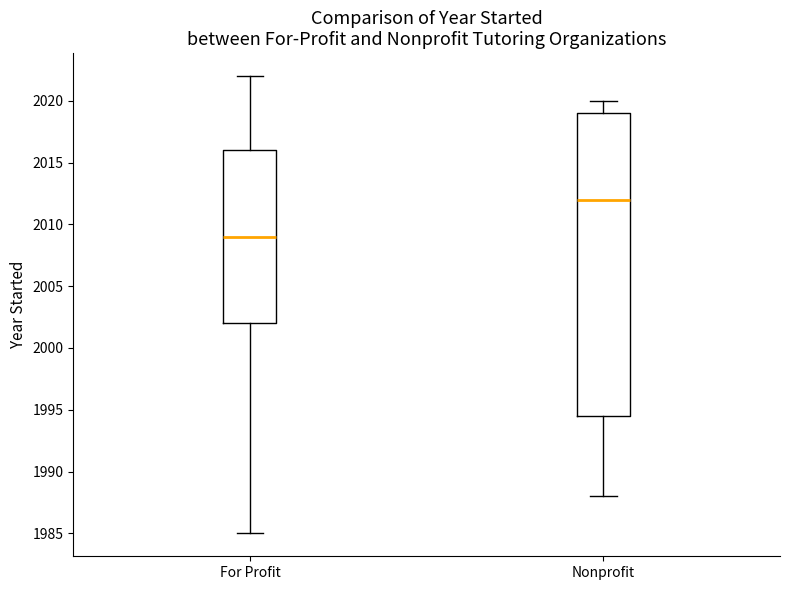

Where does the median line of the box for Nonprofit sit on the y-axis? The values are not printed on the chart, so give them approximately, as read against the axis.

2012.0